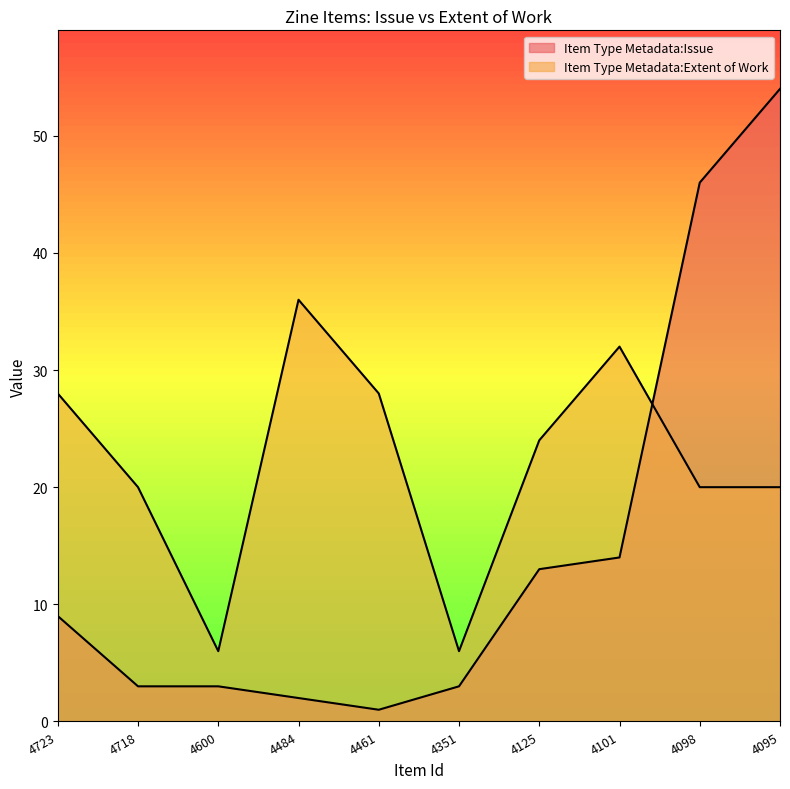

List the series in order of their peak value, highest first.

Item Type Metadata:Issue, Item Type Metadata:Extent of Work